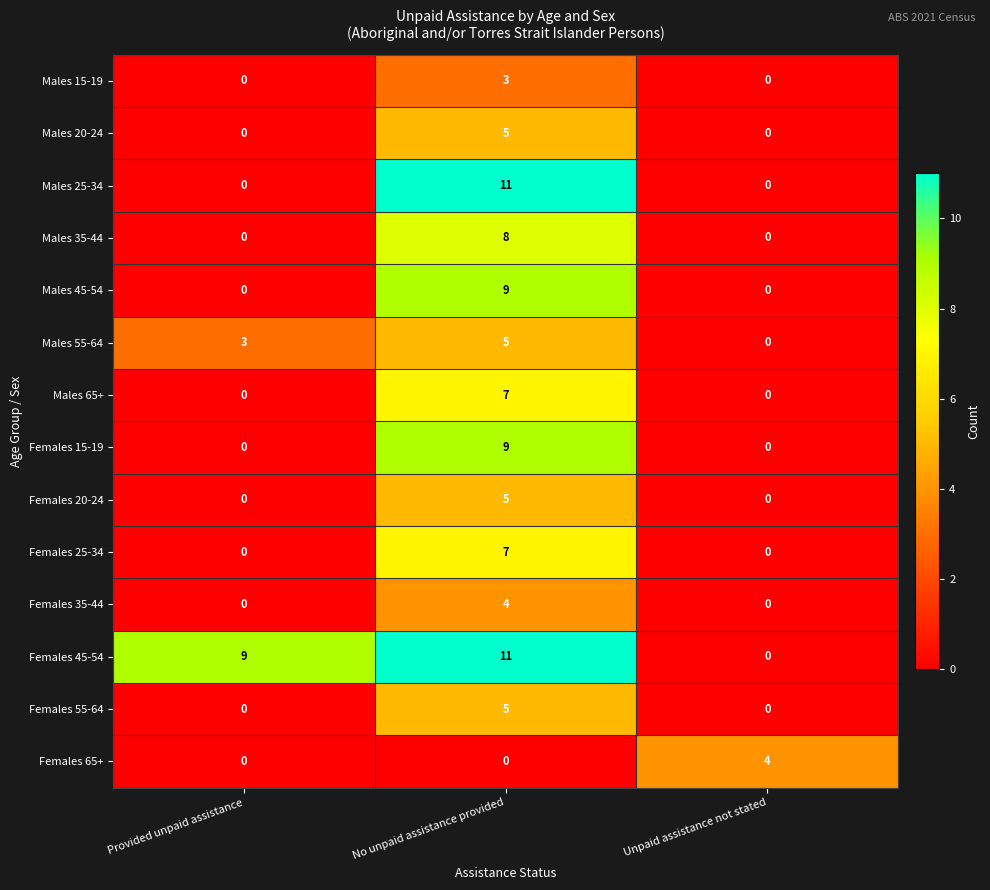

At which category is the sum across all series the highest?

No unpaid assistance provided